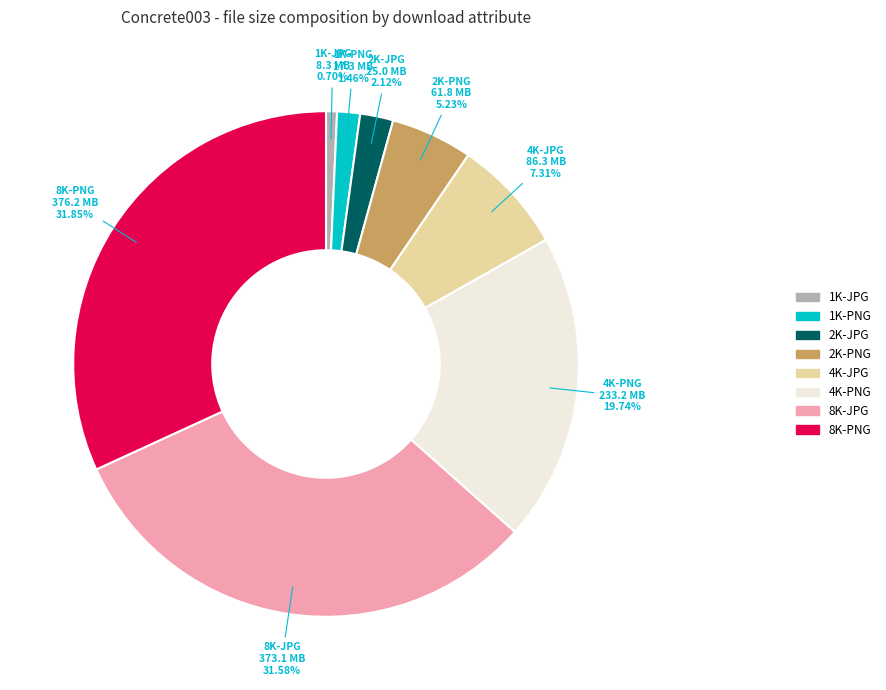

Is 4K-JPG the majority of the pie?

No